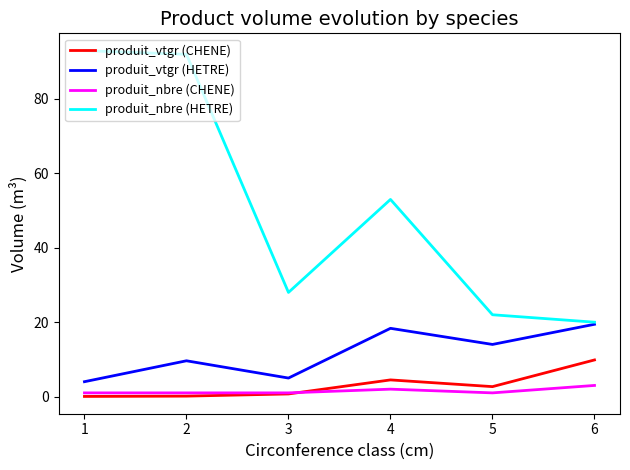

True or false: produit_vtgr (CHENE) and produit_vtgr (HETRE) cross at least once.

False